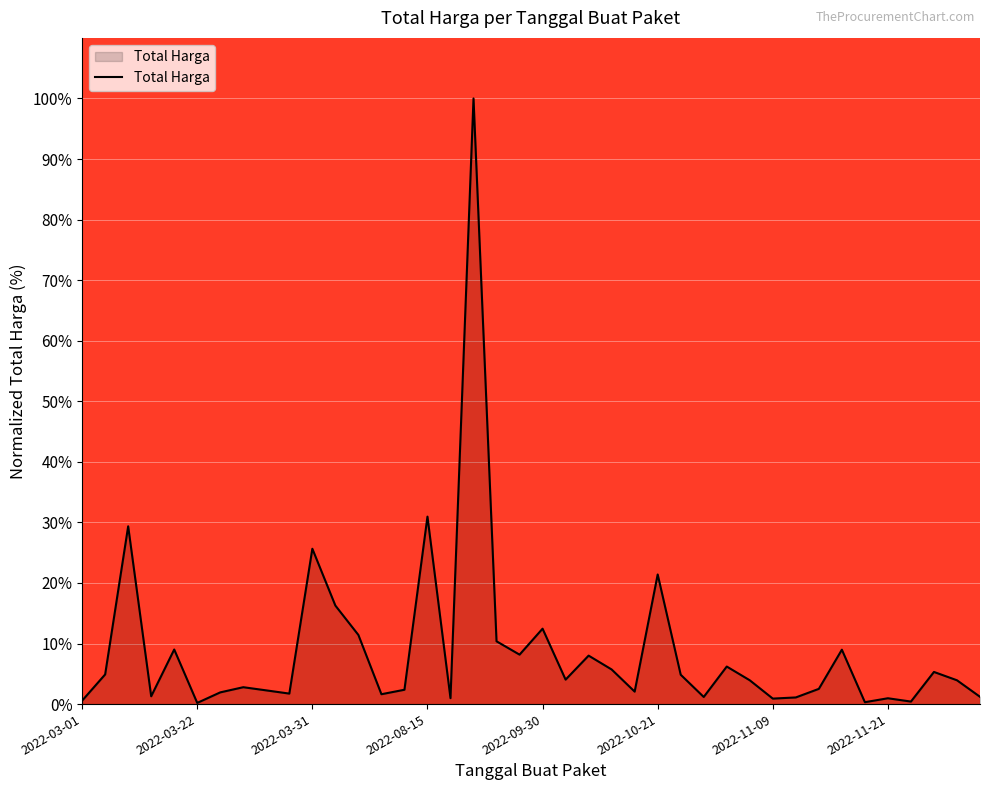

What is the average value?

8.9